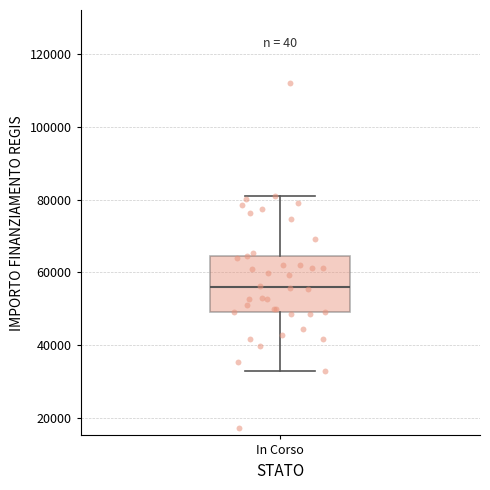

Read this box plot against the y-axis: the position of the median line, the range covered by the box, and the ends of both whiskers. The values are not printed on the chart, so give them approximately, as read against the axis.

median 56000, box 50000 to 64000, whiskers 32000 to 80000